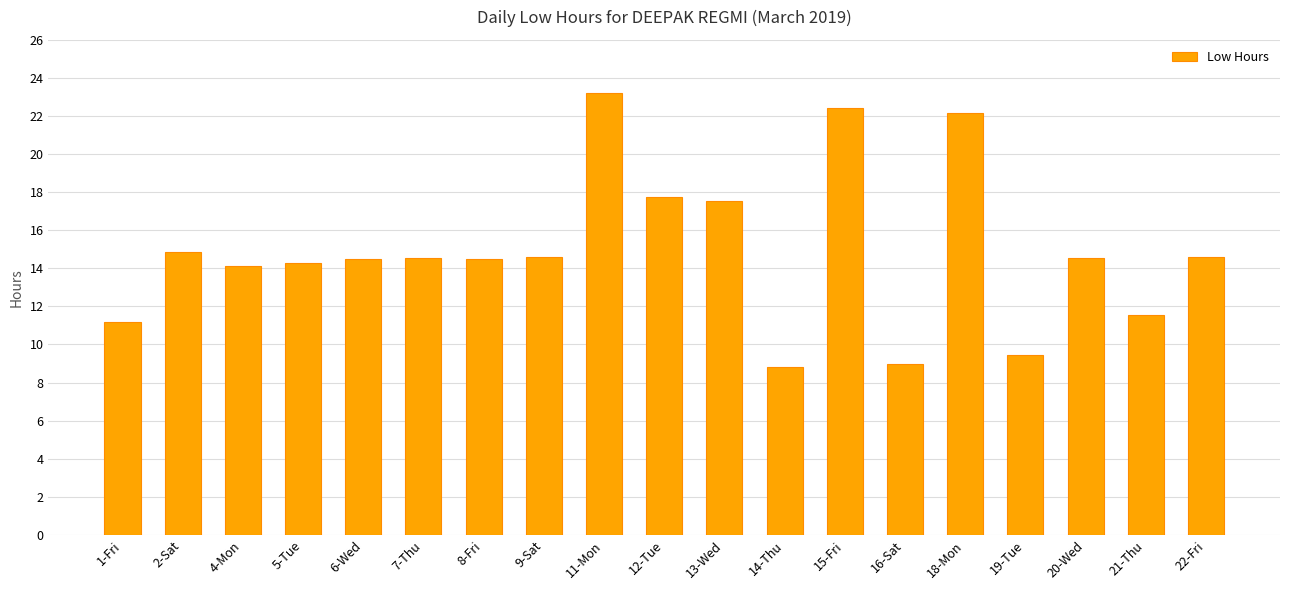

True or false: the data shows 14.6 at 9-Sat.

True